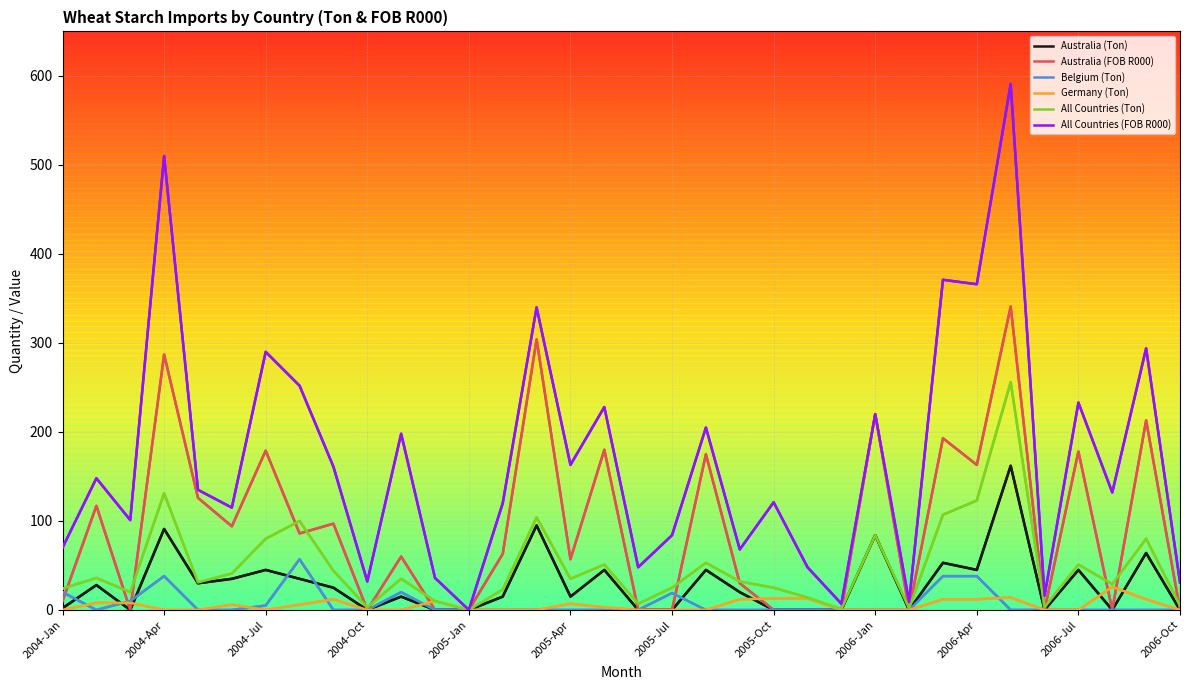

How many lines are shown in the chart?

6